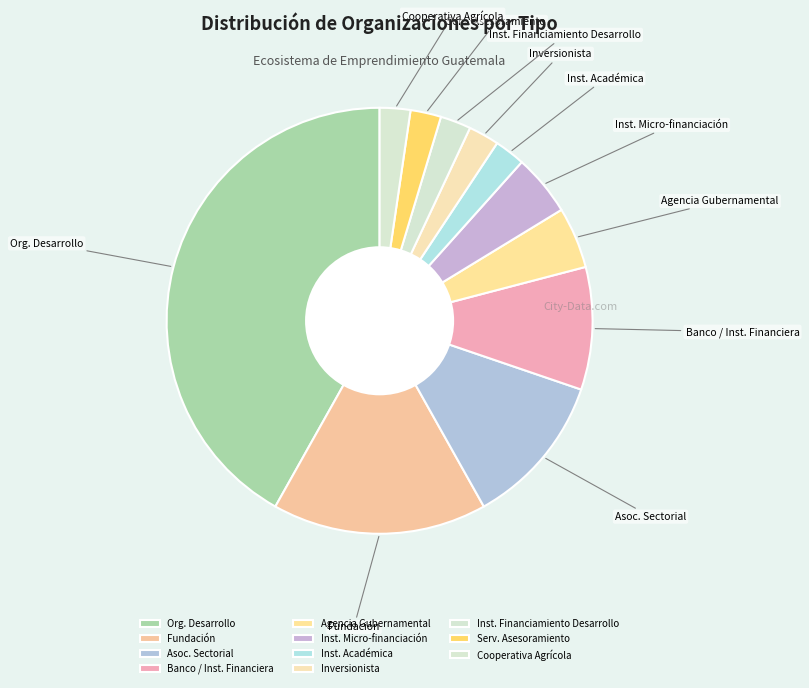

What is the largest slice in the pie chart?

Org. Desarrollo